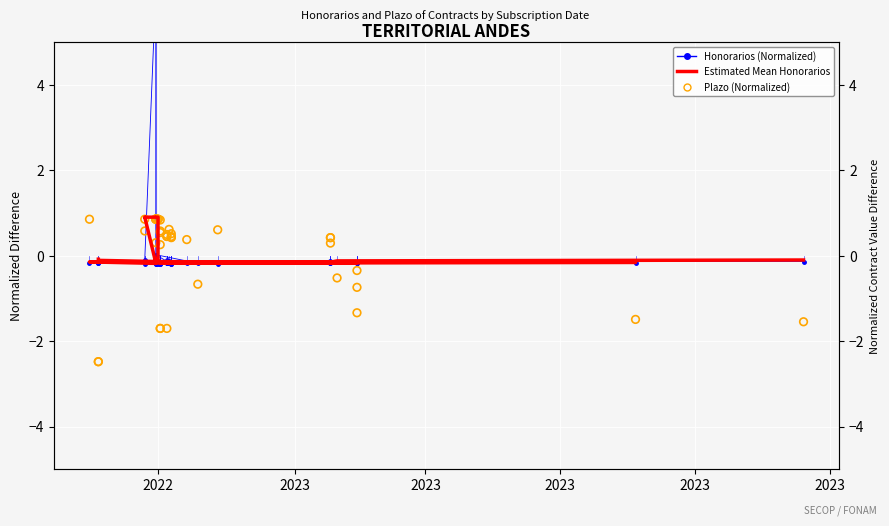

Which series has the largest Y range (max minus min)?

Honorarios (Normalized)